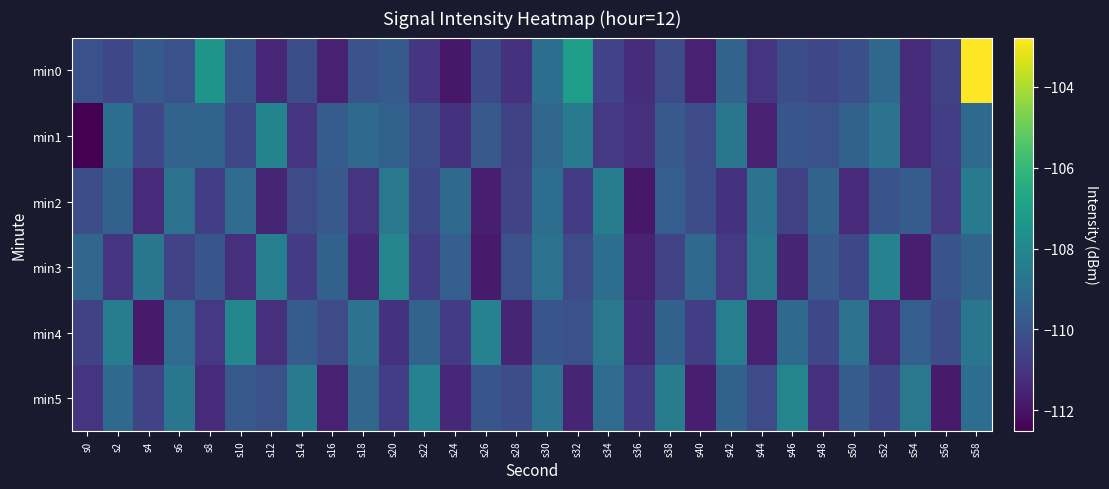

Which label corresponds to the smallest value in the chart?

s0